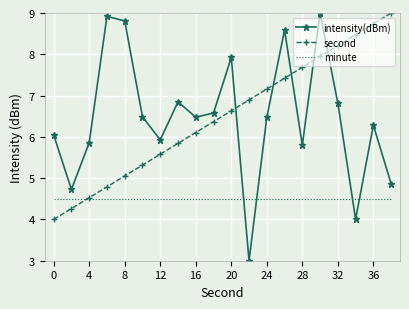

How many times do minute and second cross each other?

1